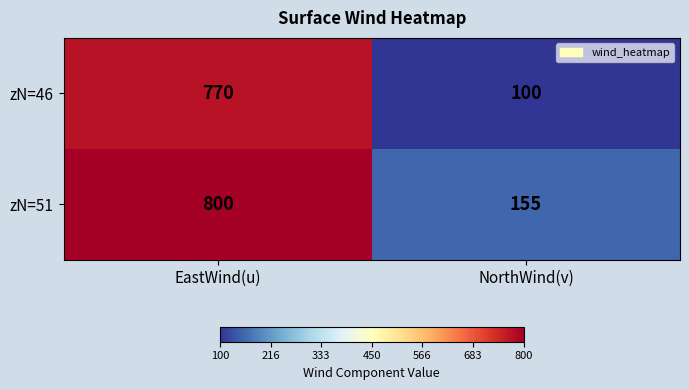

What is the average value of the zN=46 series?

435